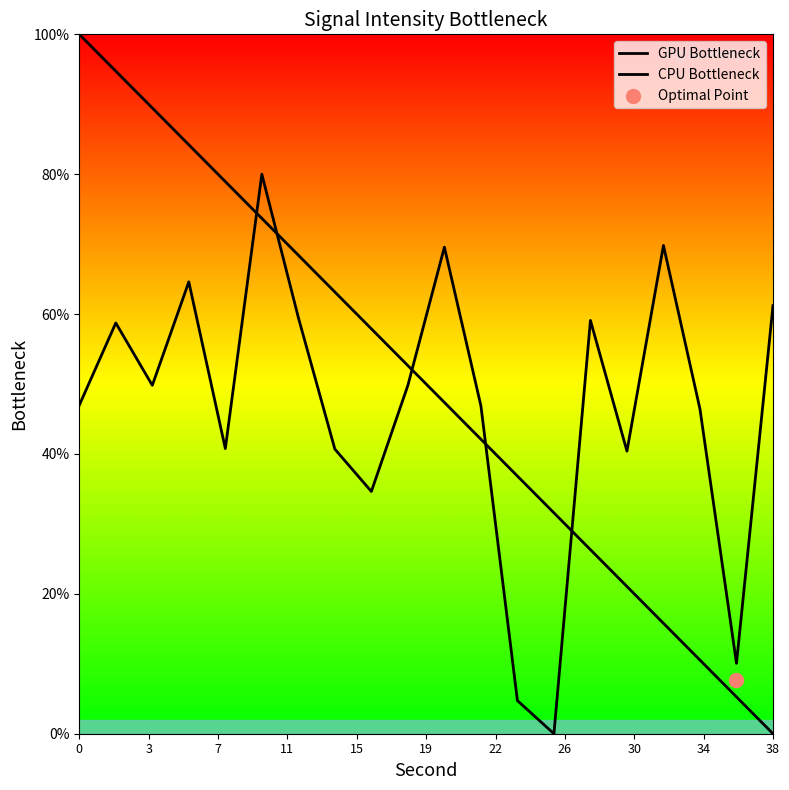

Which series reaches the maximum Y coordinate?

GPU Bottleneck